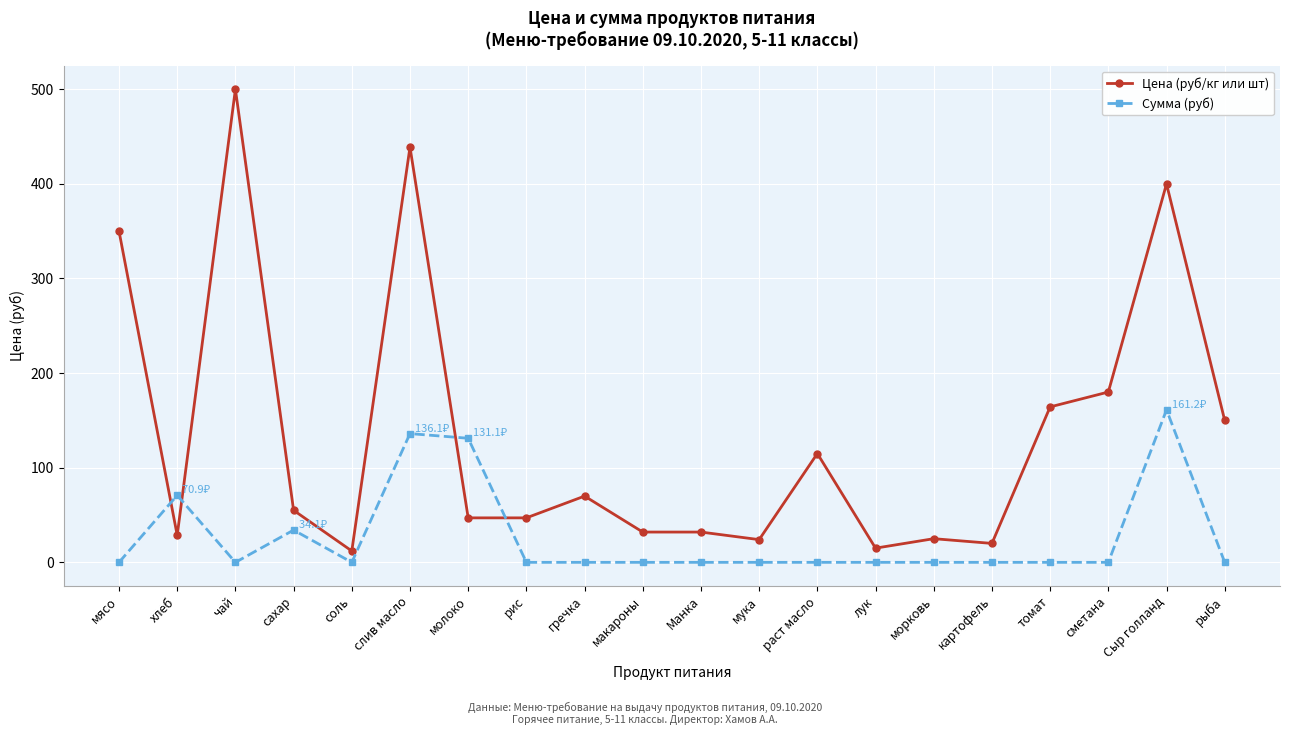

In Сумма (руб), how many points are higher than both neighbors (excluding endpoints)?

4